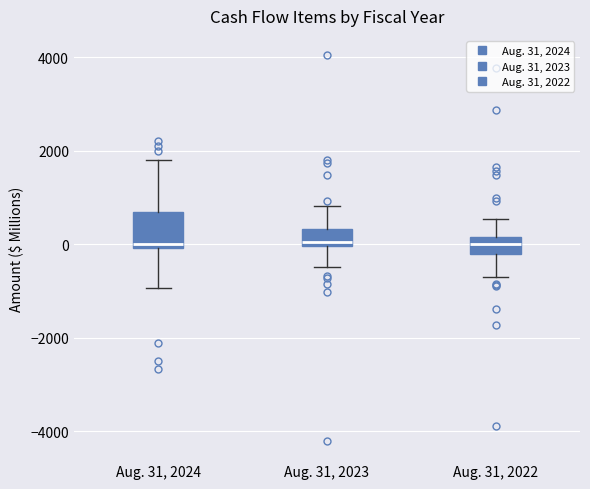

Where is the upper edge of the box for Aug. 31, 2023 on the y-axis? The values are not printed on the chart, so give them approximately, as read against the axis.

400